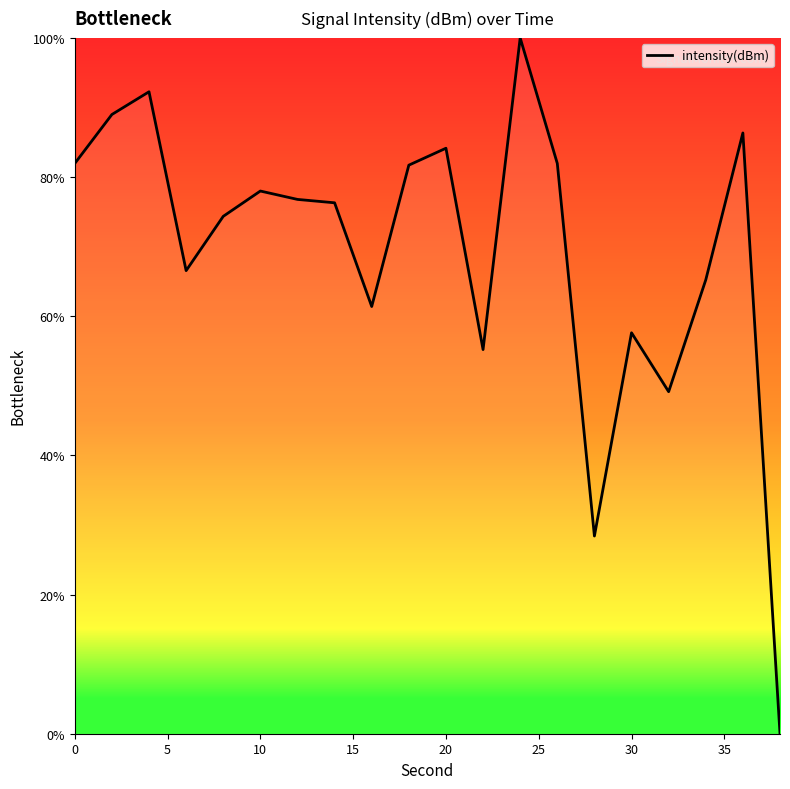

Does the chart display data point markers on the line(s)?

No